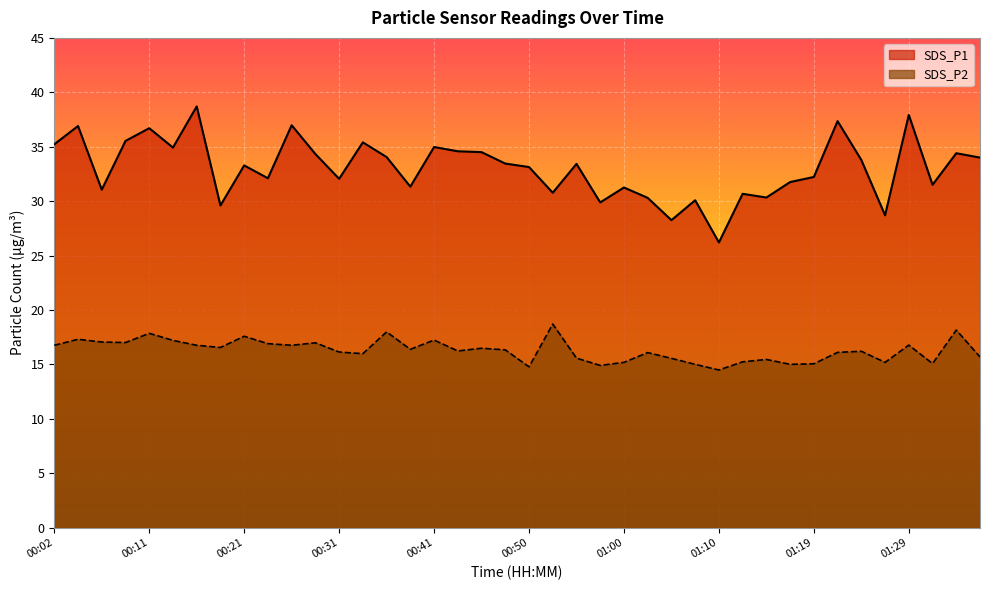

Reading left to right, list all the values displayed in this chart.

SDS_P1: 00:02=35.2	00:04=36.9	00:07=31.1	00:09=35.5	00:11=36.7	00:14=34.9	00:16=38.7	00:19=29.6	00:21=33.3	00:24=32.1	00:26=37.0	00:28=34.3	00:31=32.0	00:33=35.4	00:36=34.0	00:38=31.3	00:41=35.0	00:43=34.6	00:45=34.5	00:48=33.5	00:50=33.1	00:53=30.8	00:55=33.4	00:58=29.9	01:00=31.2	01:02=30.3	01:05=28.2	01:07=30.1	01:10=26.2	01:12=30.7	01:15=30.3	01:17=31.8	01:19=32.2	01:22=37.4	01:24=33.8	01:27=28.7	01:29=37.9	01:32=31.5	01:34=34.4	01:36=34.0
SDS_P2: 00:02=16.8	00:04=17.3	00:07=17.1	00:09=17.0	00:11=17.9	00:14=17.2	00:16=16.8	00:19=16.6	00:21=17.6	00:24=16.9	00:26=16.8	00:28=17.0	00:31=16.1	00:33=16.0	00:36=18.0	00:38=16.4	00:41=17.2	00:43=16.2	00:45=16.5	00:48=16.3	00:50=14.8	00:53=18.7	00:55=15.6	00:58=14.9	01:00=15.2	01:02=16.1	01:05=15.6	01:07=15.0	01:10=14.5	01:12=15.2	01:15=15.4	01:17=15.0	01:19=15.1	01:22=16.1	01:24=16.2	01:27=15.2	01:29=16.8	01:32=15.1	01:34=18.1	01:36=15.7